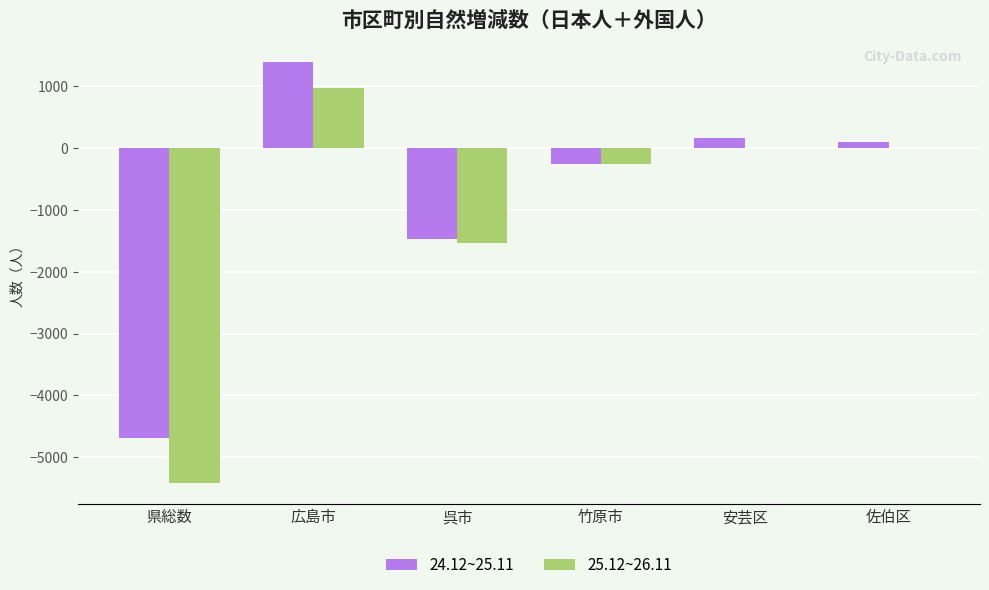

What is the maximum value shown in the chart?

1398